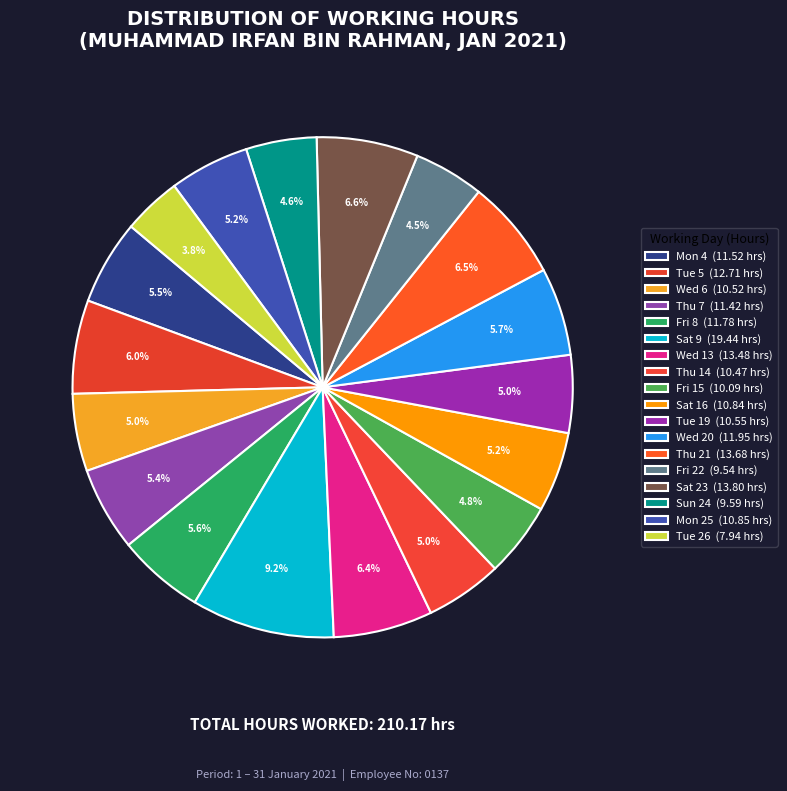

What is the change in value from Wed 20 to Fri 22?

-2.4